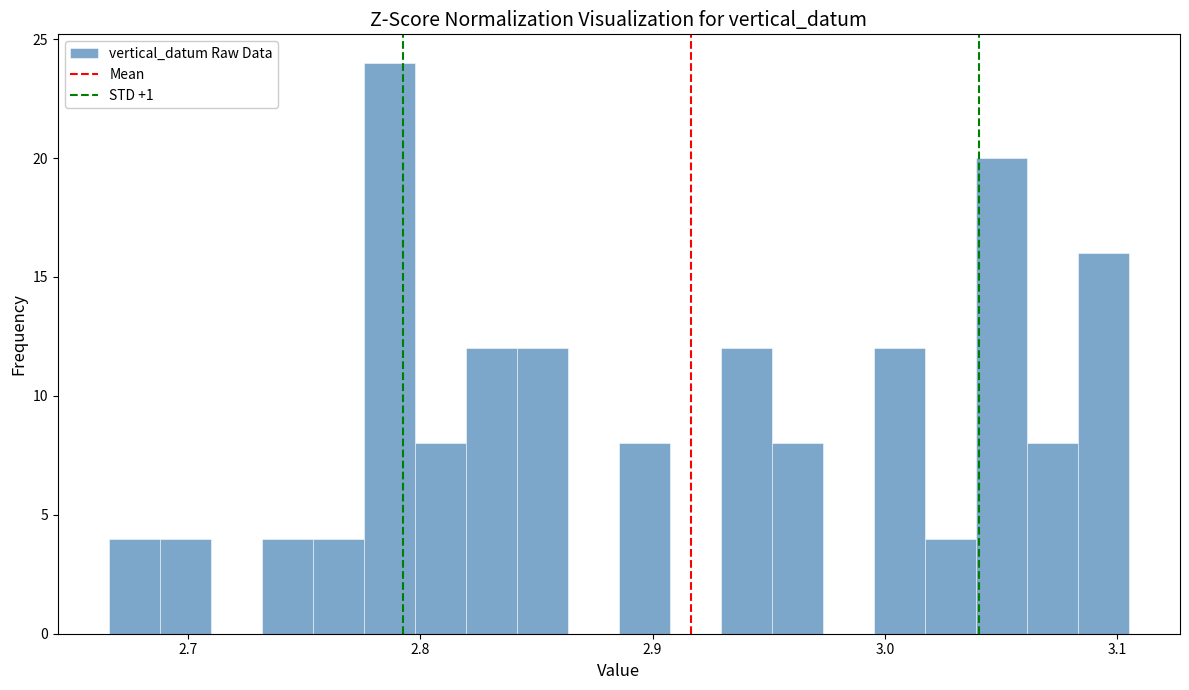

Around what value on the x-axis is the tallest bar? Give the approximate position of its centre, as read against the axis.

2.79